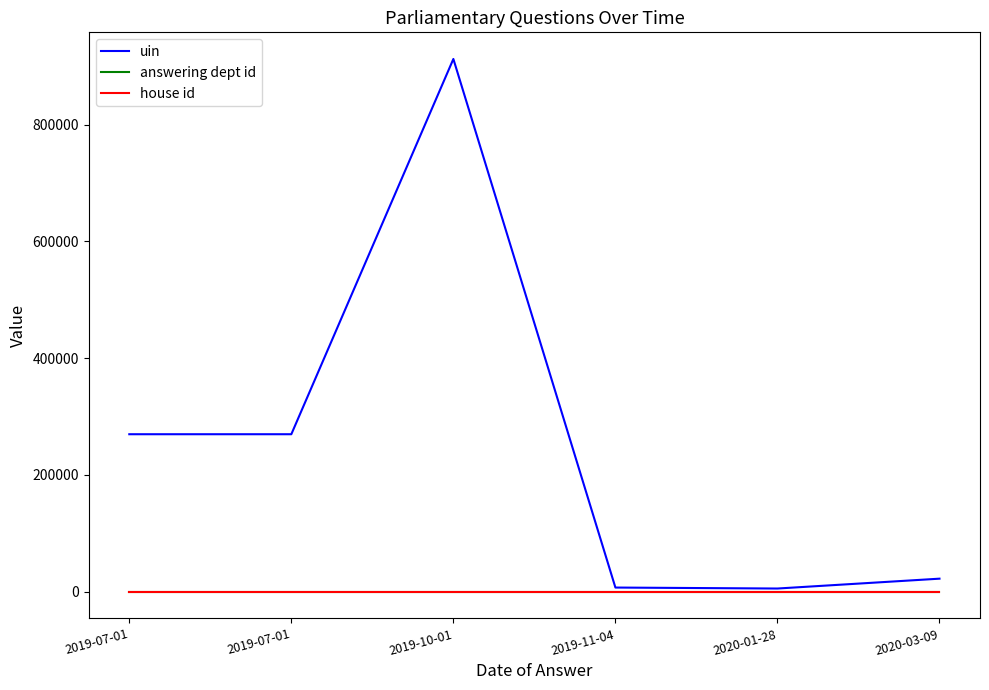

What are all the series names shown in the legend?

uin, answering dept id, house id